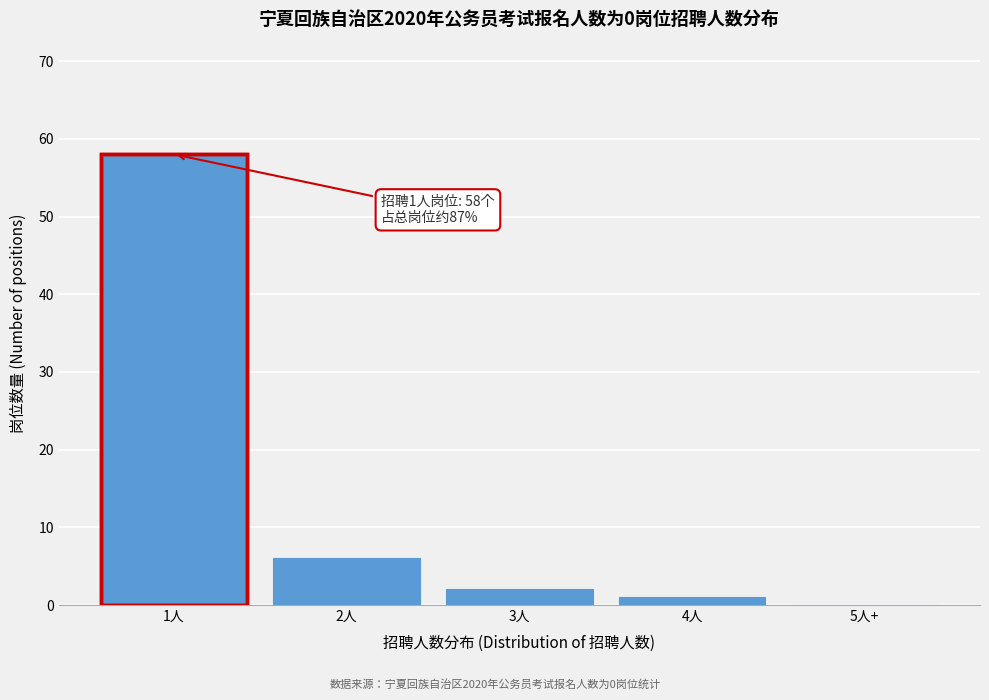

Reading left to right, transcribe all the data shown in this chart.

1人=58	2人=6	3人=2	4人=1	5人+=0